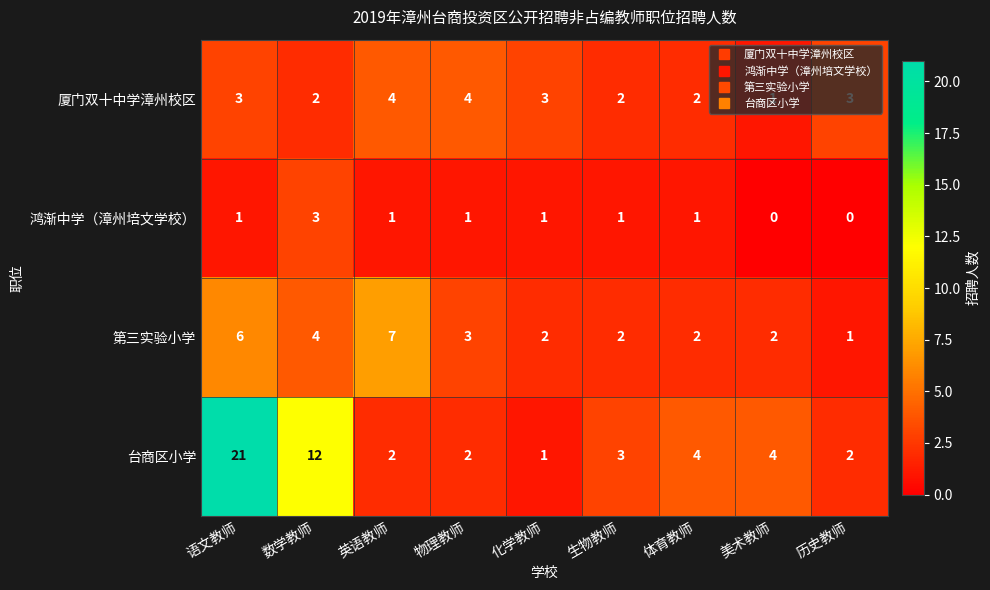

At which category does the chart reach its peak across all series?

语文教师